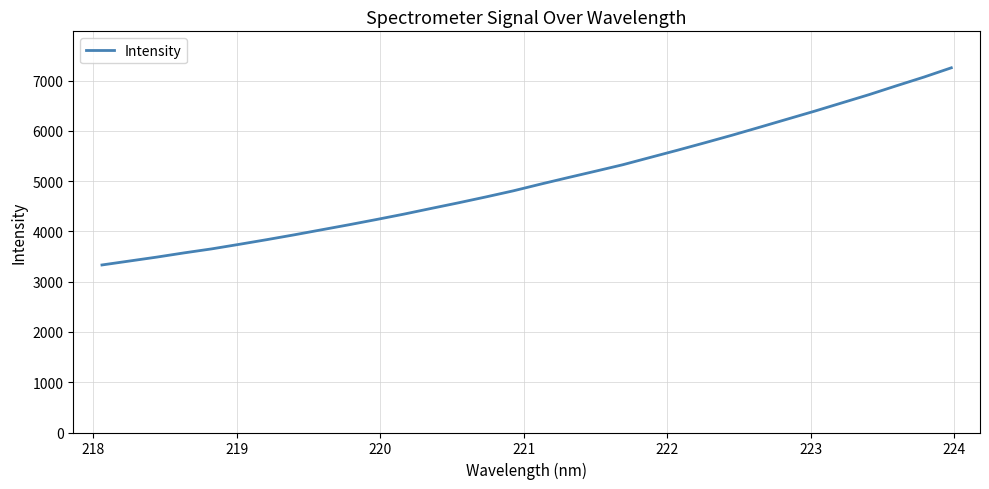

How many values exceed 4940?

16